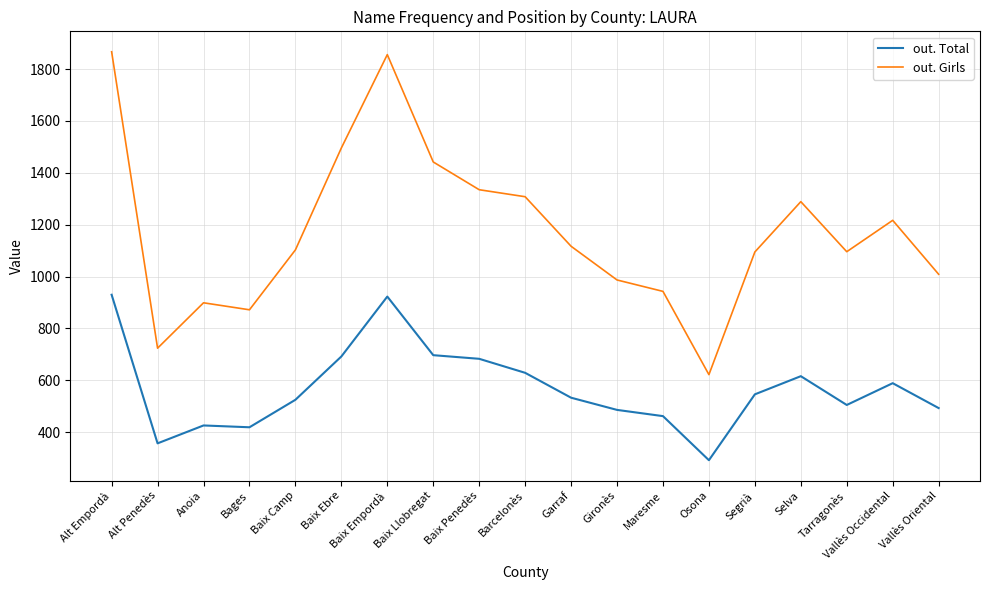

True or false: out. Girls and out. Total cross at least once.

False